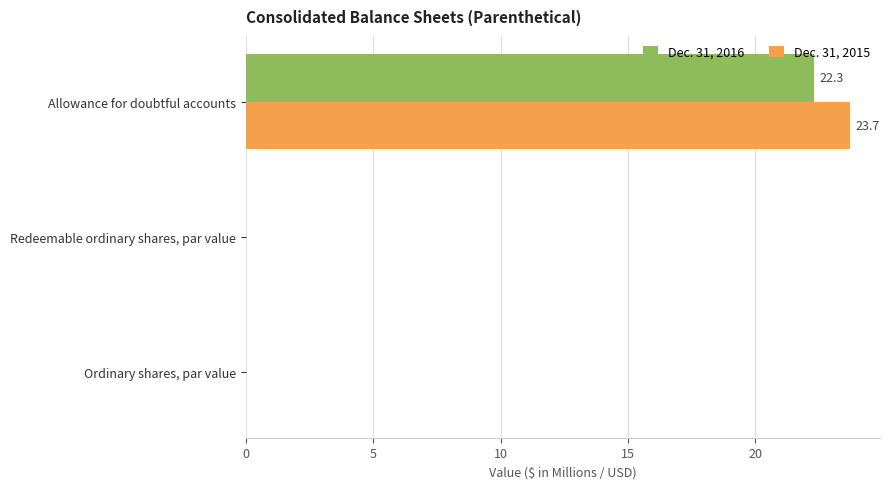

What is the highest value of the Dec. 31, 2015 series?

23.7